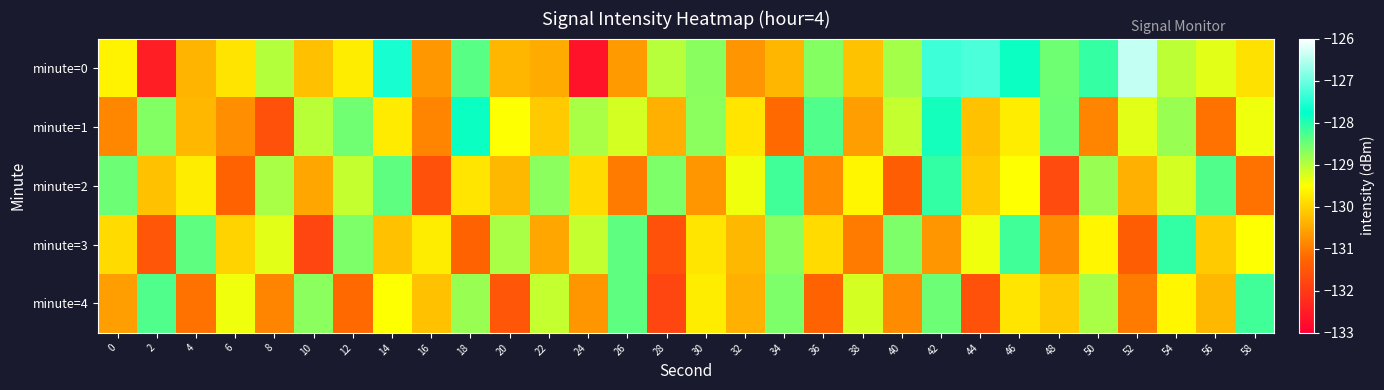

Reading left to right, list all the values displayed in this chart.

minute=0: 0=-129.6	2=-132.5	4=-130.4	6=-129.8	8=-129.0	10=-130.2	12=-129.7	14=-127.6	16=-130.7	18=-128.4	20=-130.3	22=-130.4	24=-132.7	26=-130.6	28=-129.0	30=-128.7	32=-130.7	34=-130.3	36=-128.7	38=-130.2	40=-128.9	42=-127.3	44=-127.2	46=-127.8	48=-128.5	50=-128.1	52=-126.4	54=-129.0	56=-129.3	58=-129.8
minute=1: 0=-130.9	2=-128.6	4=-130.3	6=-130.8	8=-131.6	10=-129.0	12=-128.5	14=-129.7	16=-130.9	18=-127.8	20=-129.5	22=-130.1	24=-128.9	26=-129.2	28=-130.4	30=-128.7	32=-129.8	34=-131.2	36=-128.3	38=-130.6	40=-129.1	42=-127.9	44=-130.2	46=-129.7	48=-128.5	50=-130.9	52=-129.3	54=-128.8	56=-131.1	58=-129.4
minute=2: 0=-128.5	2=-130.2	4=-129.7	6=-131.3	8=-128.9	10=-130.5	12=-129.1	14=-128.4	16=-131.6	18=-129.8	20=-130.3	22=-128.7	24=-129.9	26=-131.0	28=-128.6	30=-130.7	32=-129.4	34=-128.2	36=-130.8	38=-129.6	40=-131.4	42=-128.1	44=-130.1	46=-129.5	48=-131.7	50=-128.8	52=-130.4	54=-129.2	56=-128.3	58=-131.1
minute=3: 0=-129.9	2=-131.5	4=-128.4	6=-130.0	8=-129.3	10=-131.8	12=-128.6	14=-130.2	16=-129.7	18=-131.3	20=-128.9	22=-130.5	24=-129.1	26=-128.4	28=-131.6	30=-129.8	32=-130.3	34=-128.7	36=-129.9	38=-131.0	40=-128.6	42=-130.7	44=-129.4	46=-128.2	48=-130.8	50=-129.6	52=-131.4	54=-128.1	56=-130.1	58=-129.5
minute=4: 0=-130.6	2=-128.3	4=-131.1	6=-129.4	8=-130.9	10=-128.7	12=-131.2	14=-129.5	16=-130.2	18=-128.8	20=-131.5	22=-129.1	24=-130.7	26=-128.4	28=-131.8	30=-129.7	32=-130.4	34=-128.6	36=-131.3	38=-129.2	40=-130.8	42=-128.5	44=-131.6	46=-129.8	48=-130.1	50=-128.9	52=-131.0	54=-129.6	56=-130.3	58=-128.2